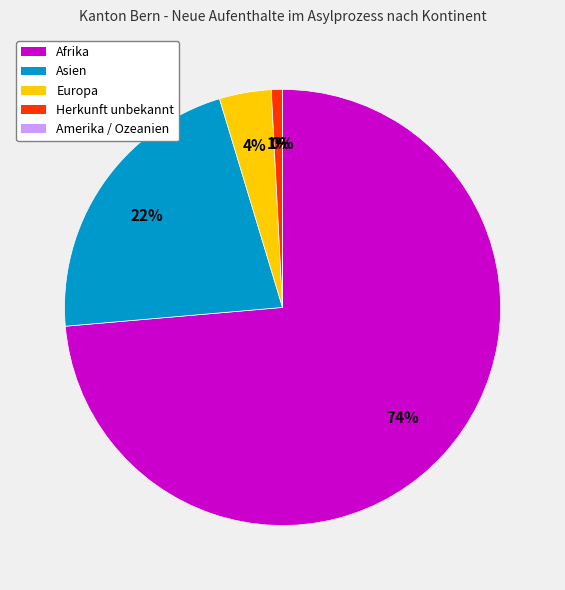

Which category has the smallest portion of the pie?

Amerika / Ozeanien